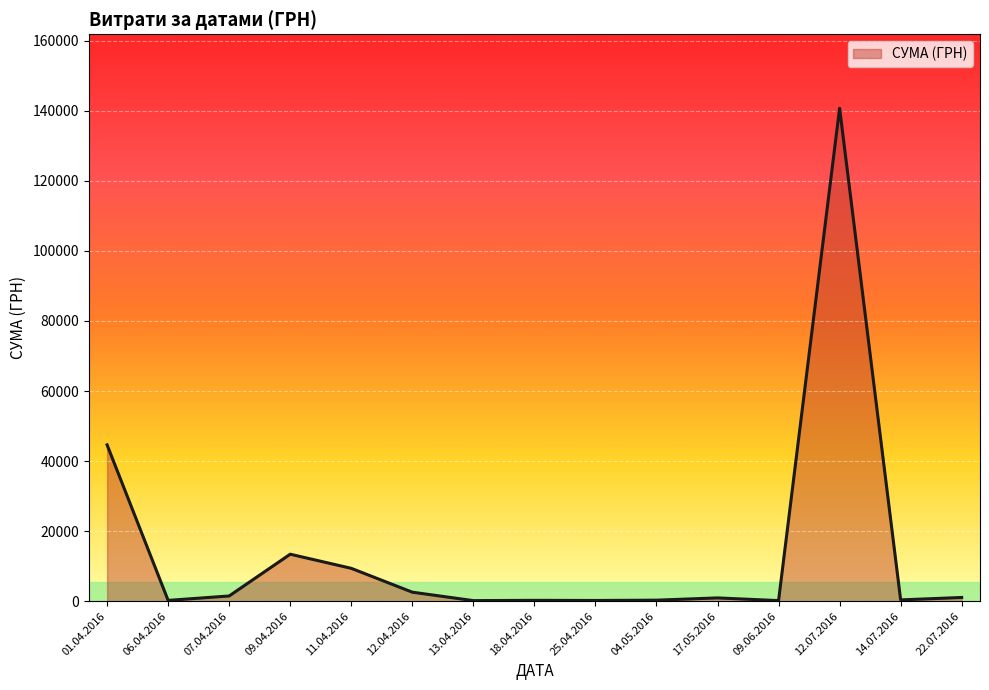

What is the greatest value displayed?

140706.2